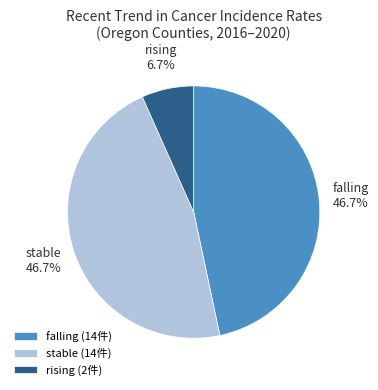

Which has a higher value, rising or falling?

falling